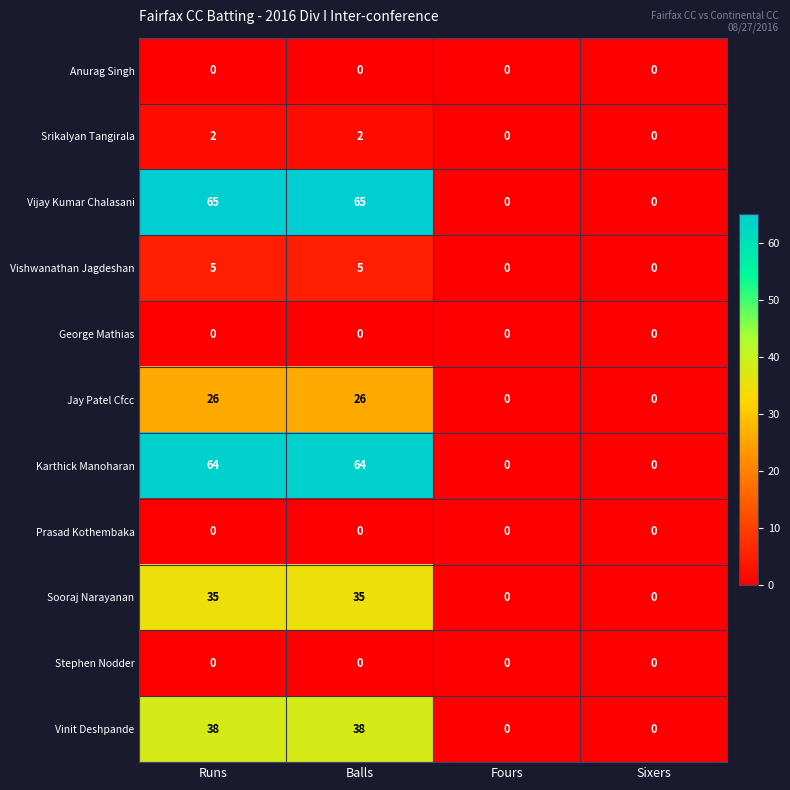

Between Balls and Fours, which series saw the biggest shift?

Vijay Kumar Chalasani